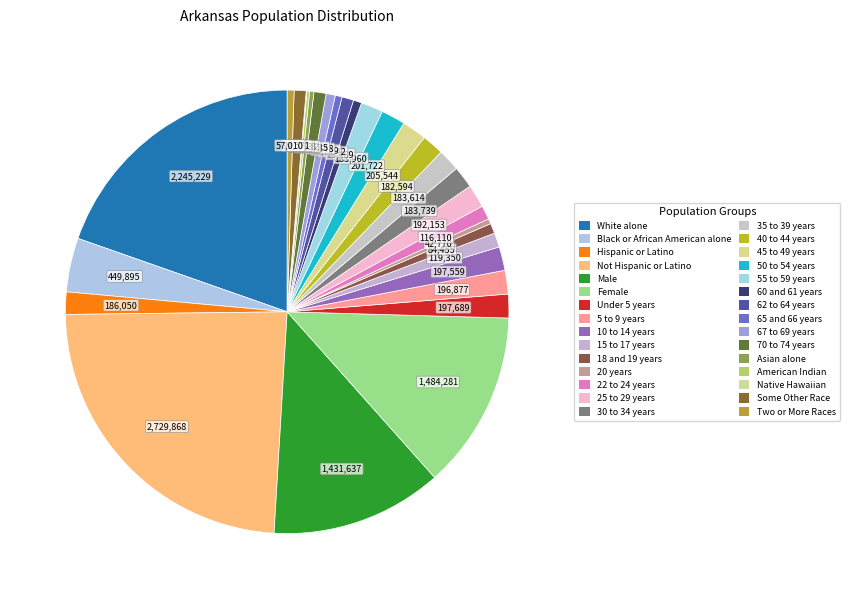

To the nearest percent, what percentage of the pie is Some Other Race?

1%